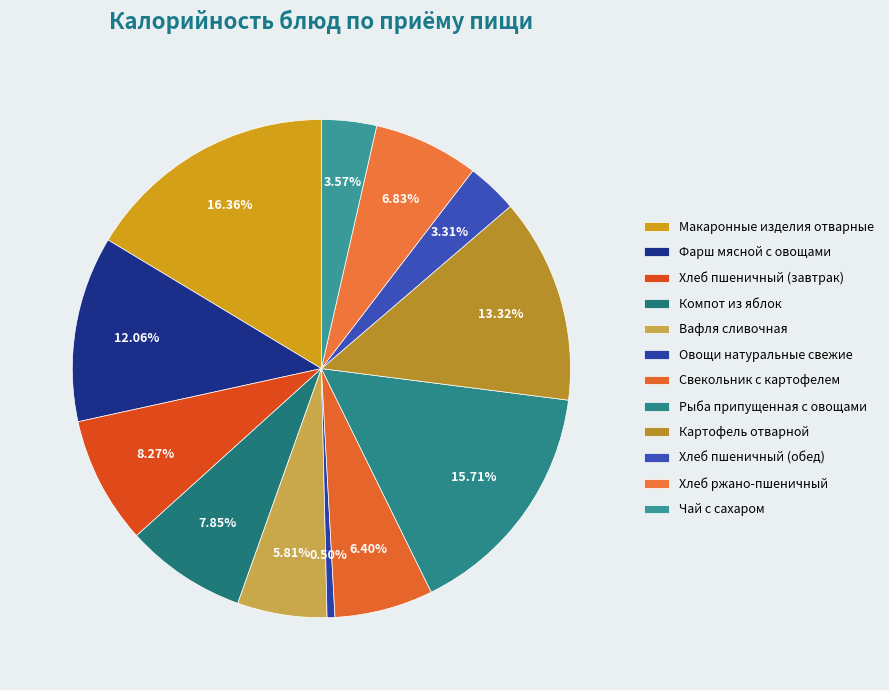

Between Фарш мясной с овощами and Вафля сливочная, which is larger?

Фарш мясной с овощами